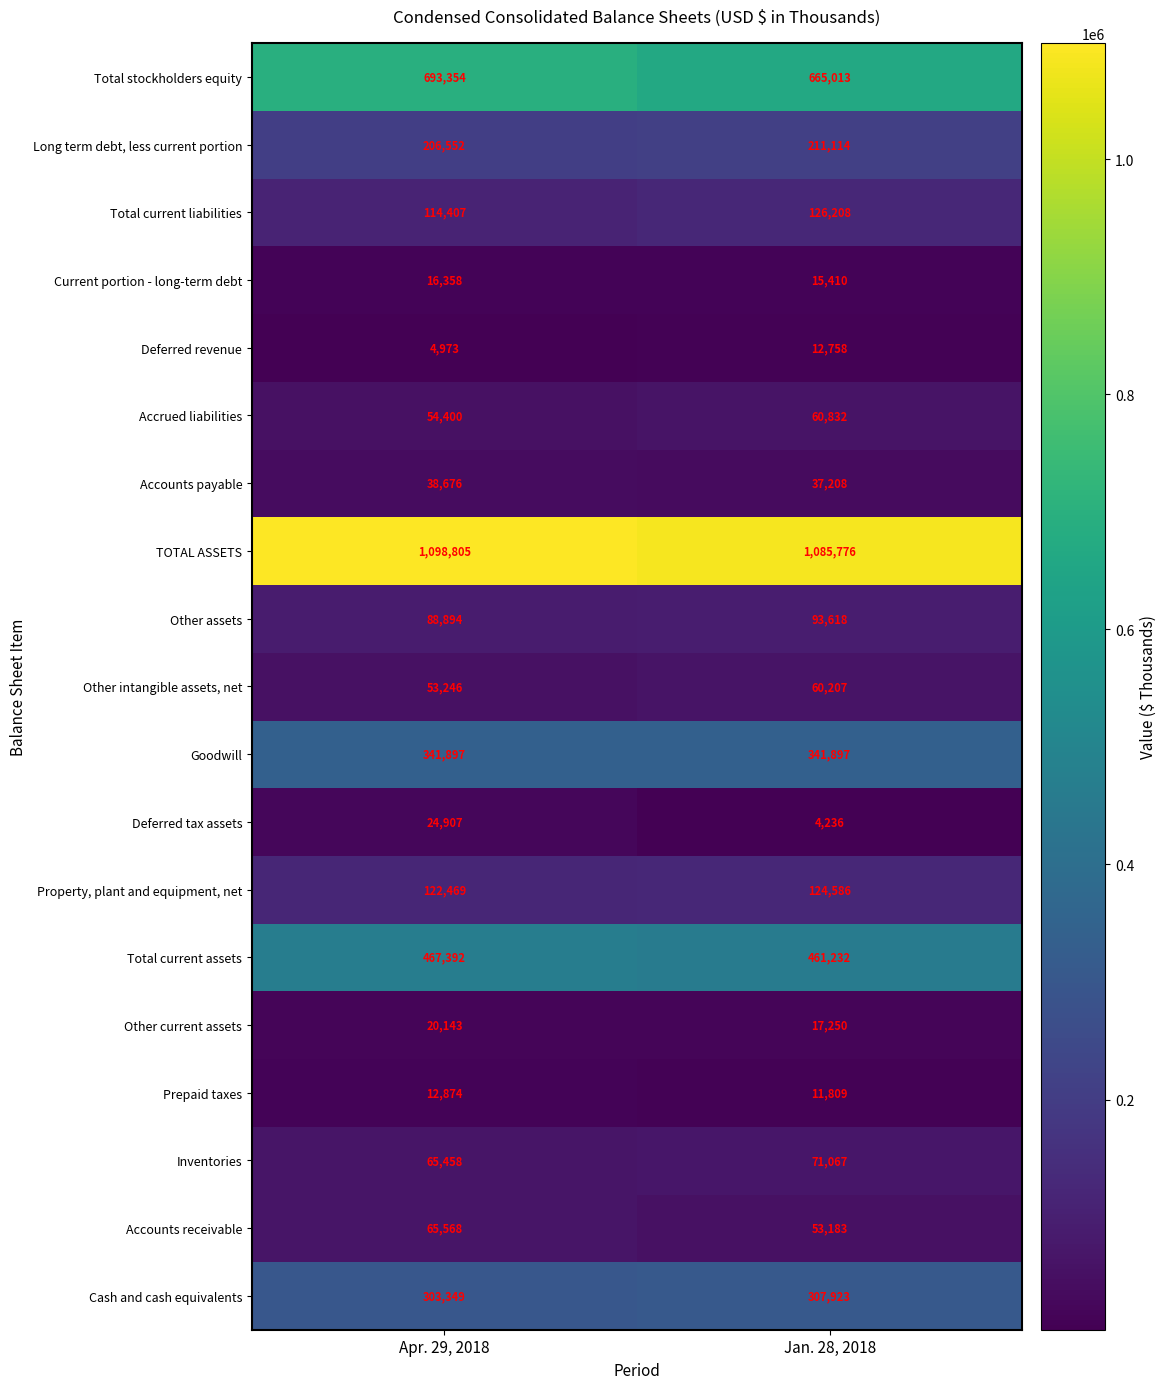

What is the sum of the Accounts payable values at Apr. 29, 2018 and Jan. 28, 2018?

75884